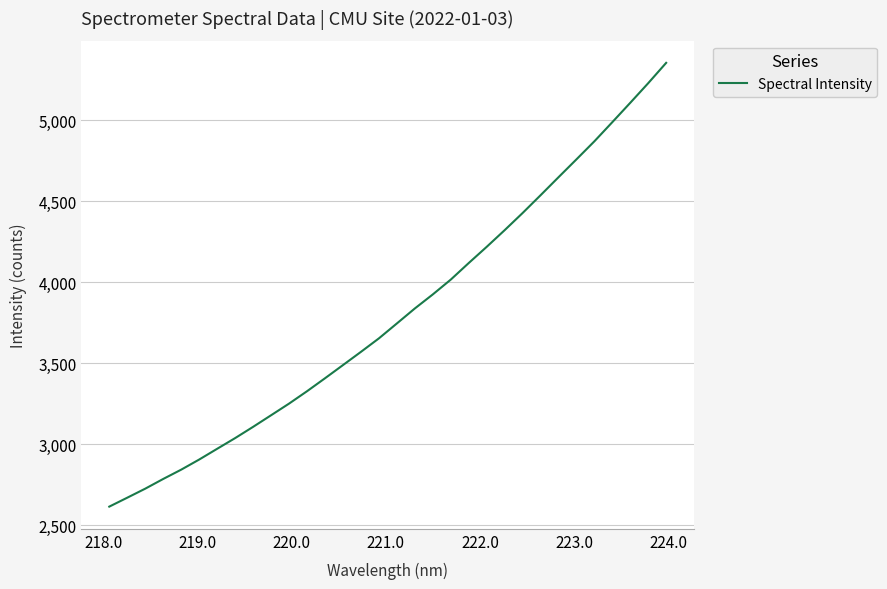

Count the number of data series in this chart.

1